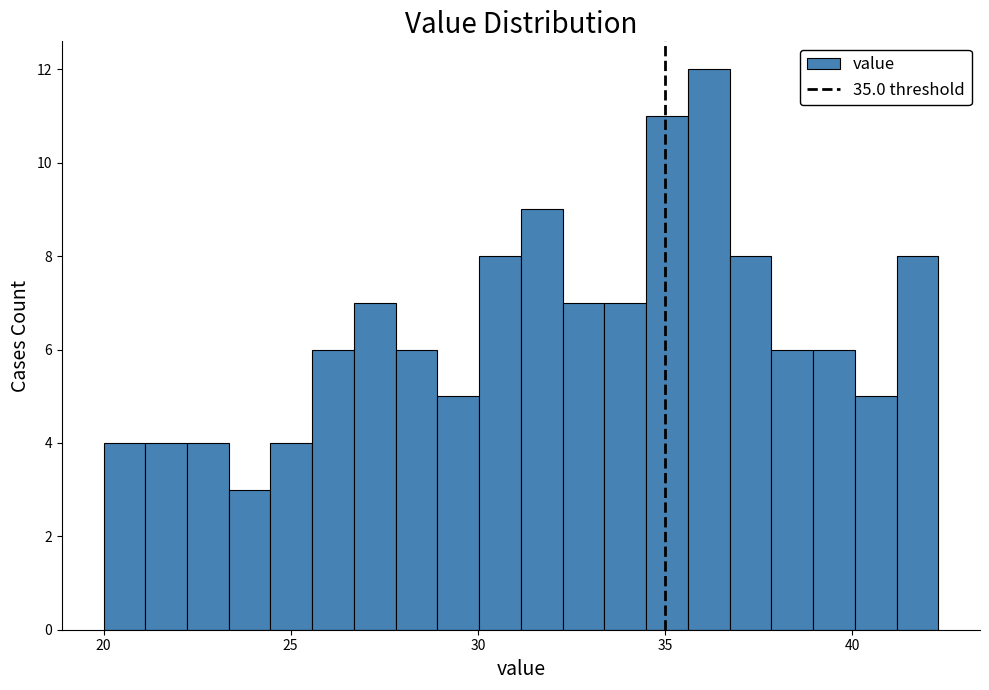

Read against the x-axis, roughly where is the centre of the tallest bar?

36.0